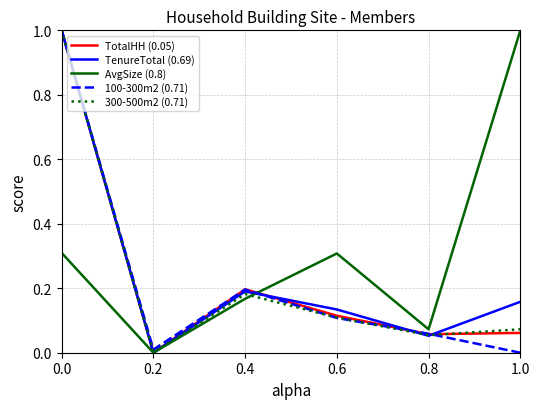

Is the value of TenureTotal (0.69) at 0.0 greater than the value of AvgSize (0.8) at 0.0?

Yes